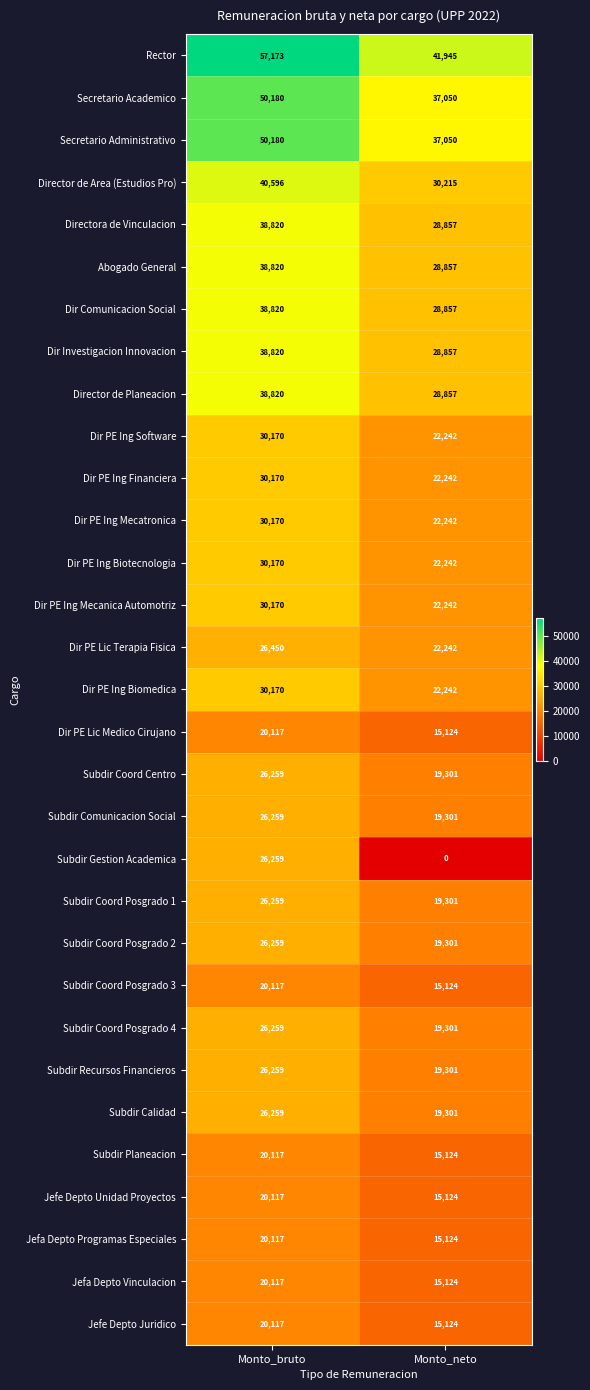

What is the difference between the highest and lowest values at Monto_bruto?

37056